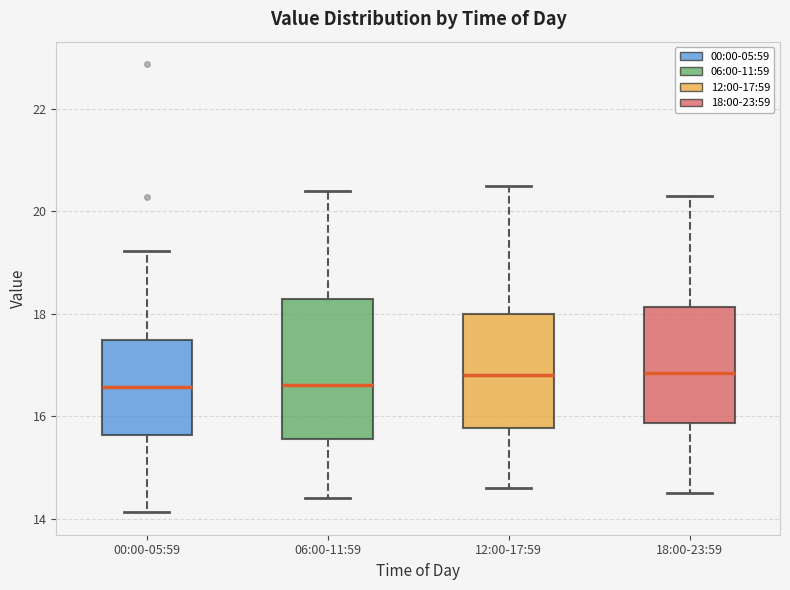

Reading left to right, transcribe this box plot: for each box, give where its median line is, the range the box spans, and where its two whiskers end, as read against the y-axis. The values are not printed on the chart, so give them approximately, as read against the axis.

00:00-05:59: median 16.6, box 15.6 to 17.4, whiskers 14.2 to 19.2
06:00-11:59: median 16.6, box 15.6 to 18.2, whiskers 14.4 to 20.4
12:00-17:59: median 16.8, box 15.8 to 18.0, whiskers 14.6 to 20.6
18:00-23:59: median 16.8, box 15.8 to 18.2, whiskers 14.6 to 20.4